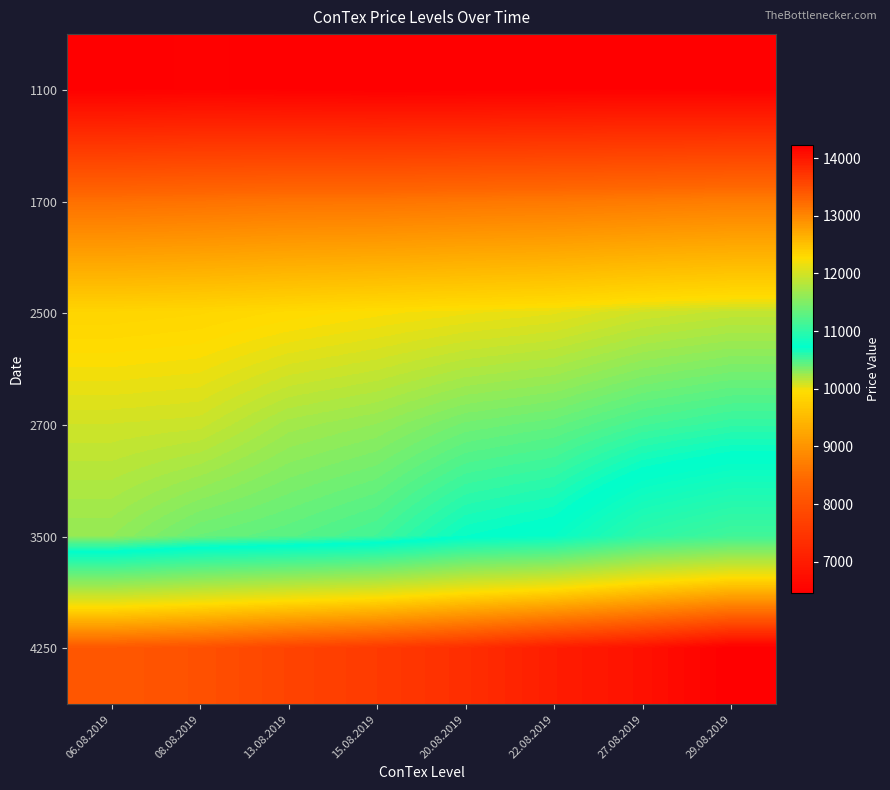

At which category does the chart reach its peak across all series?

29.08.2019